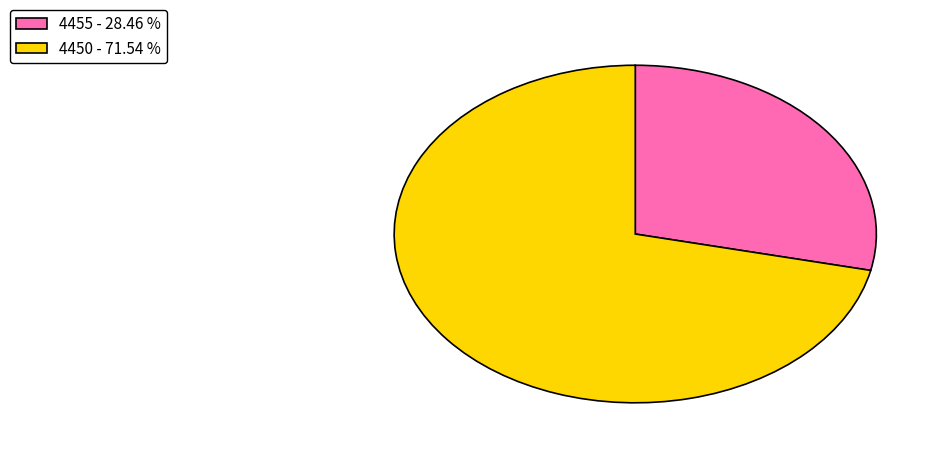

Between 4455 and 4450, which is larger?

4450